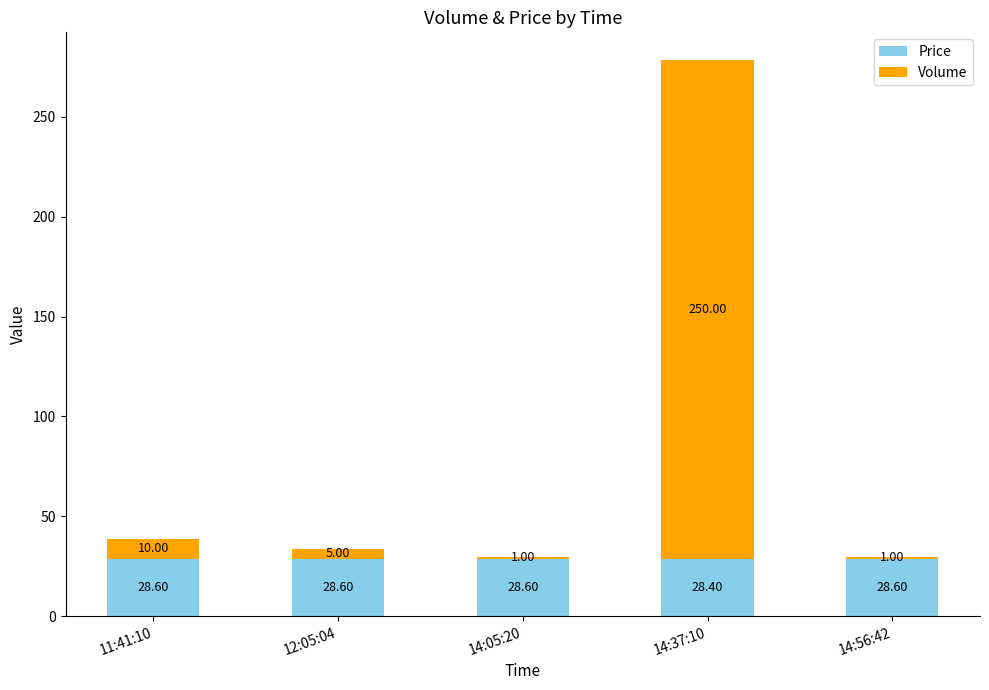

The Price series shows 28.6 at 14:05:20. True or false?

True